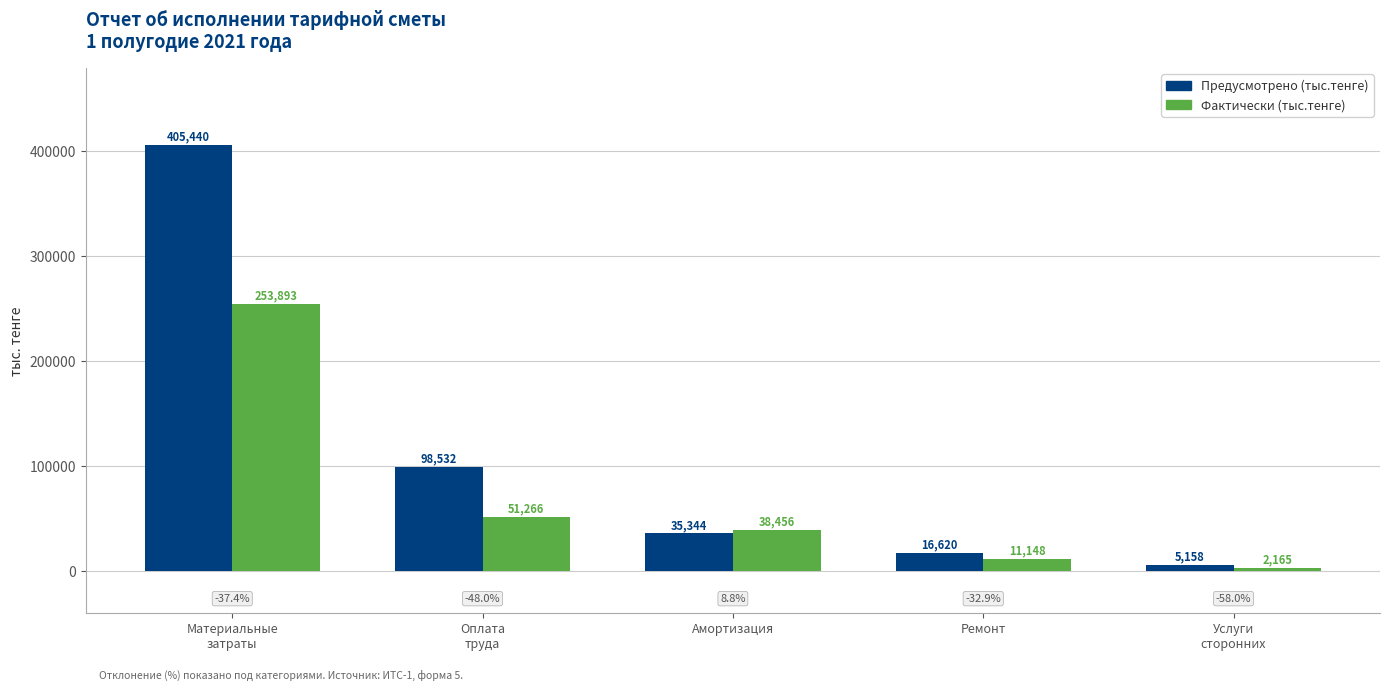

What is the difference between the maximum and minimum values in the Фактически (тыс.тенге) series?

251727.9